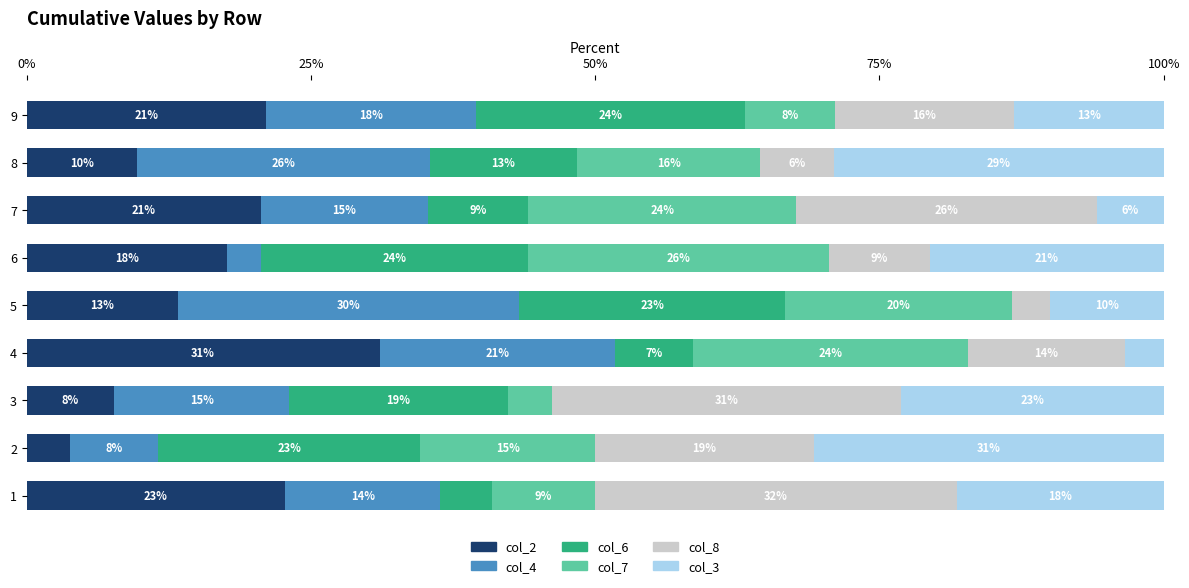

True or false: col_4 has a value of 22.8 at 7.

False